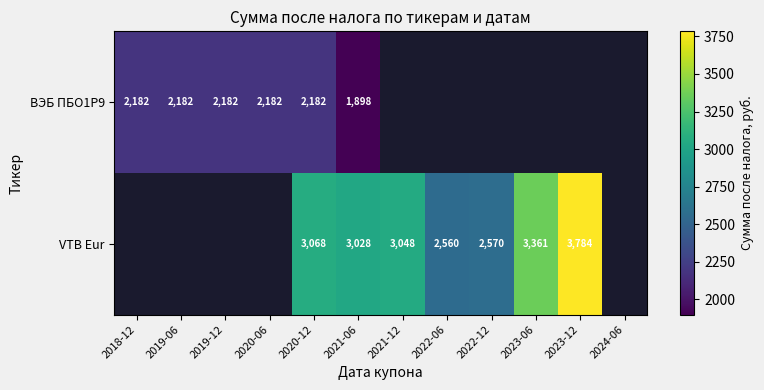

Is the value of VTB Eur at 2023-12 greater than the value of ВЭБ ПБО1Р9 at 2021-06?

Yes